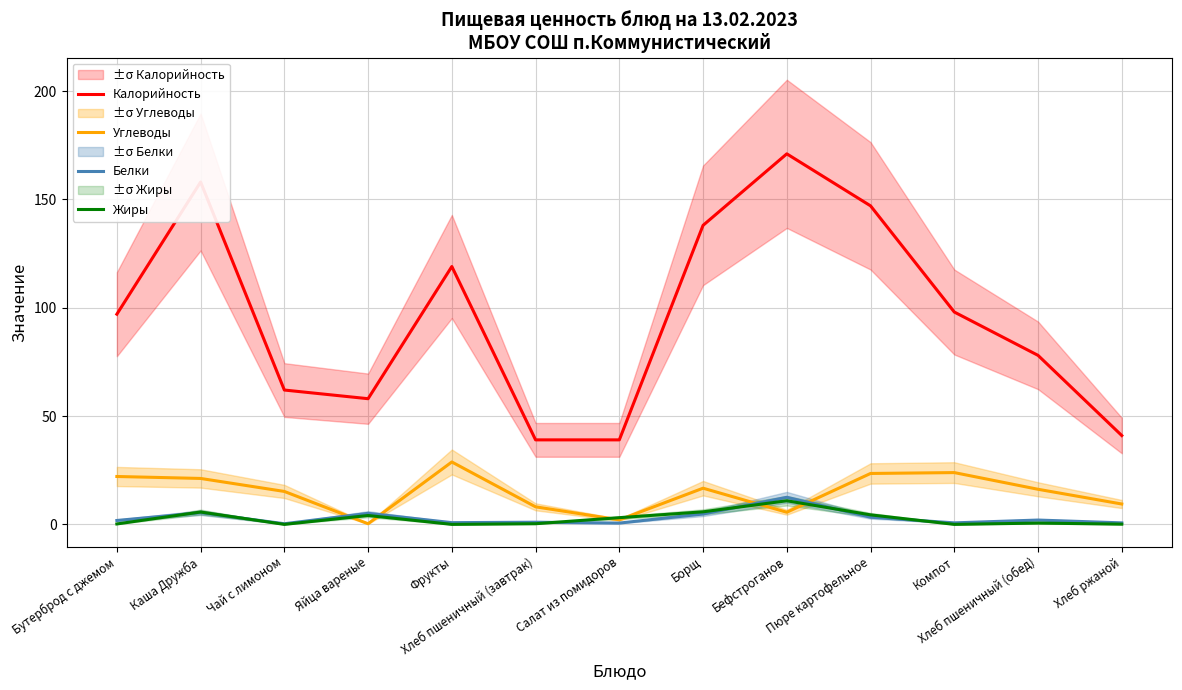

What is the difference between the maximum and minimum values in the Жиры series?

10.9